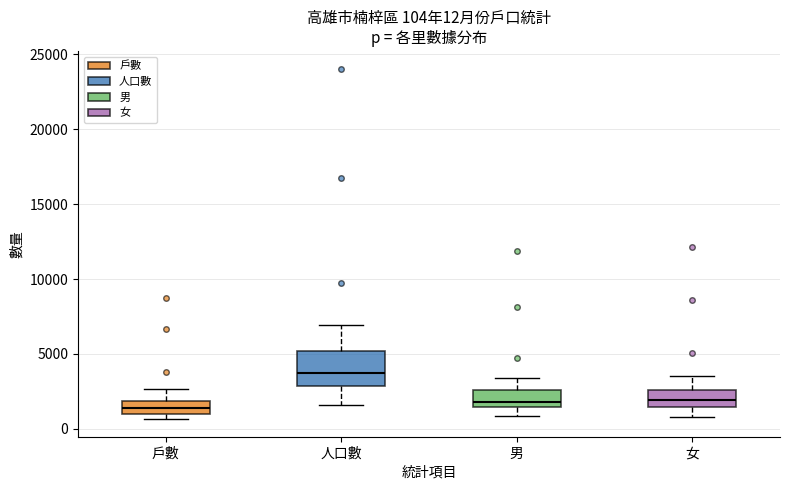

Which box is the tallest, from its lower edge to its upper edge?

人口數